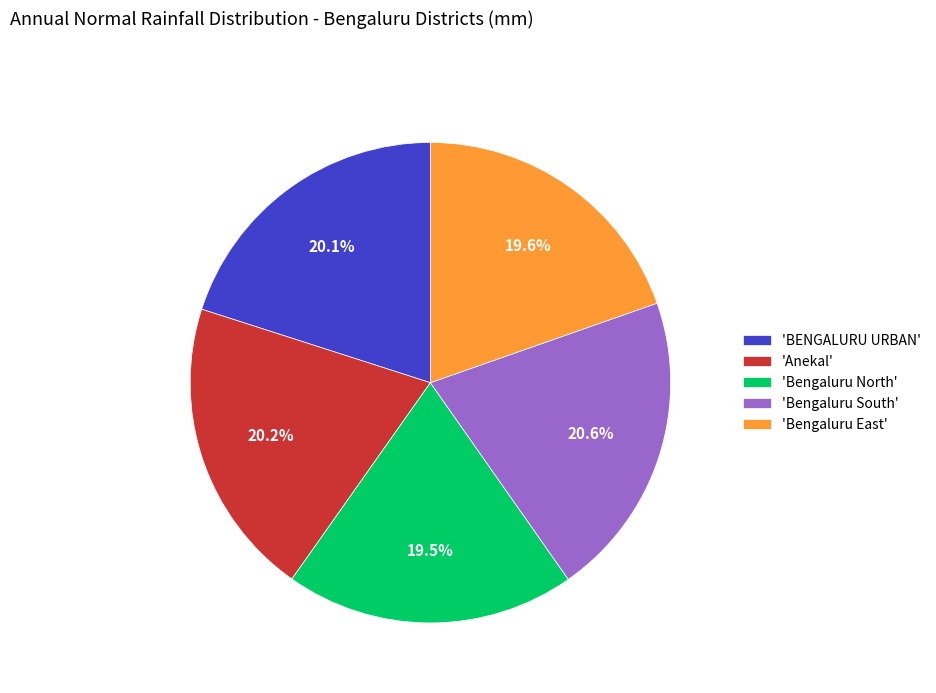

Combined, what portion of the pie is 'Bengaluru East' and 'Anekal'?

39.8%